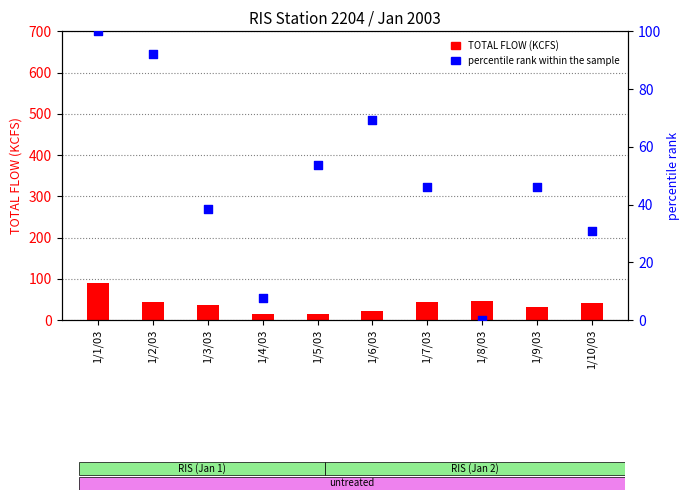

Approximately how many times larger is the value at 1/10/03 compared to 1/2/03?

0.3